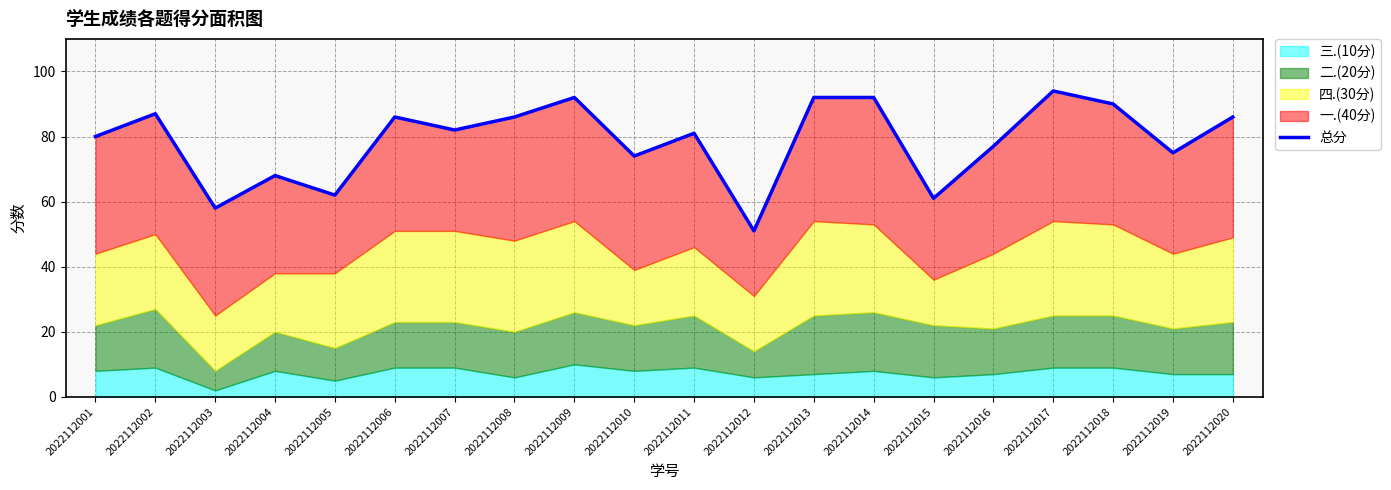

Does the chart have visible grid lines?

Yes